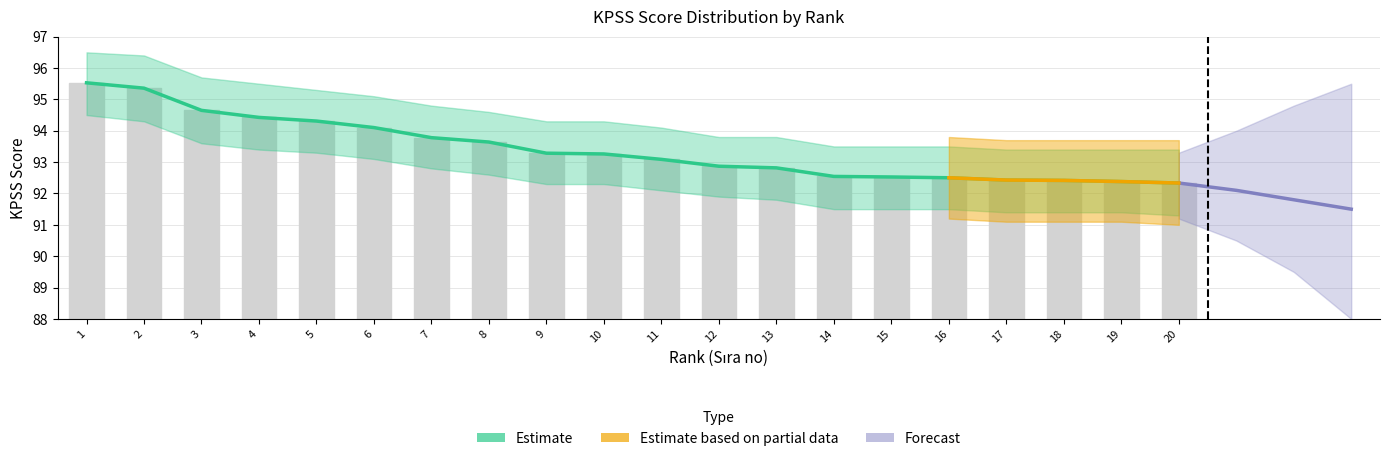

Is it true that Kpss Puani equals 22.8 at 4?

False